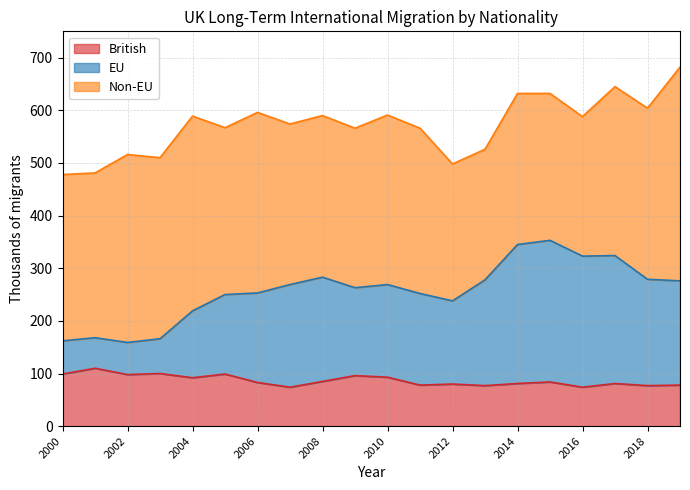

What is the lowest value of the British series?

74